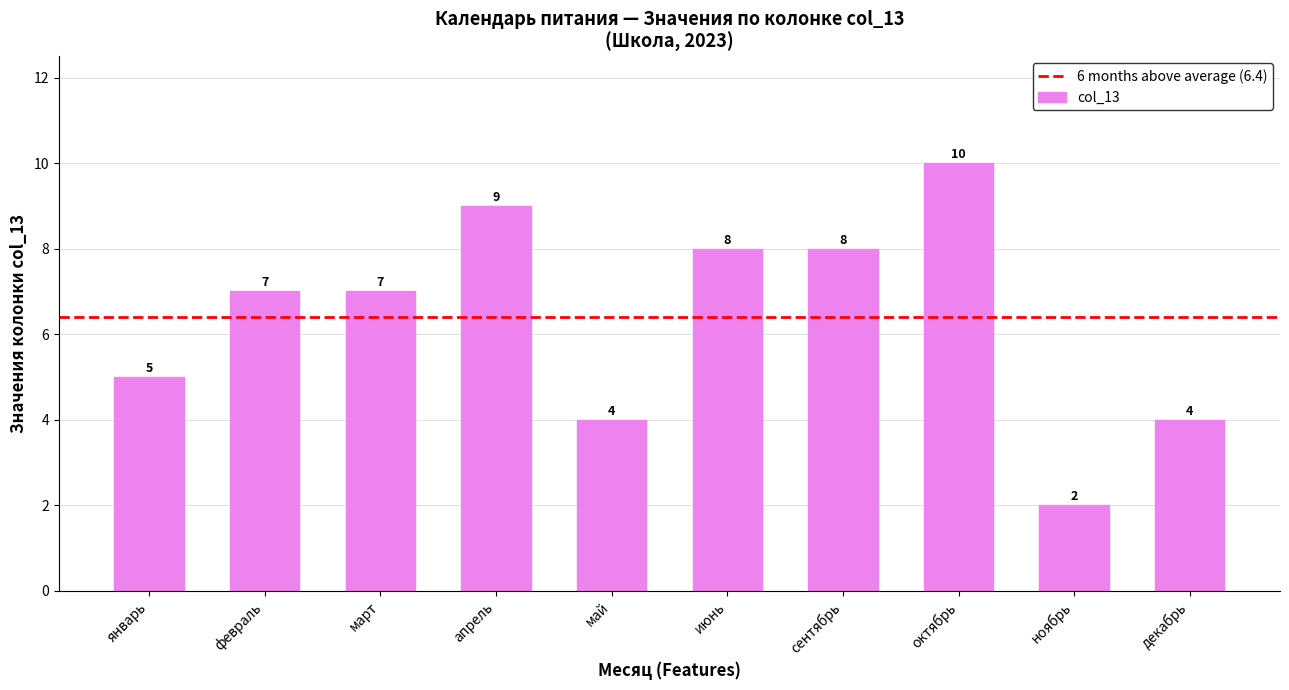

What is the change in value from октябрь to ноябрь?

-8